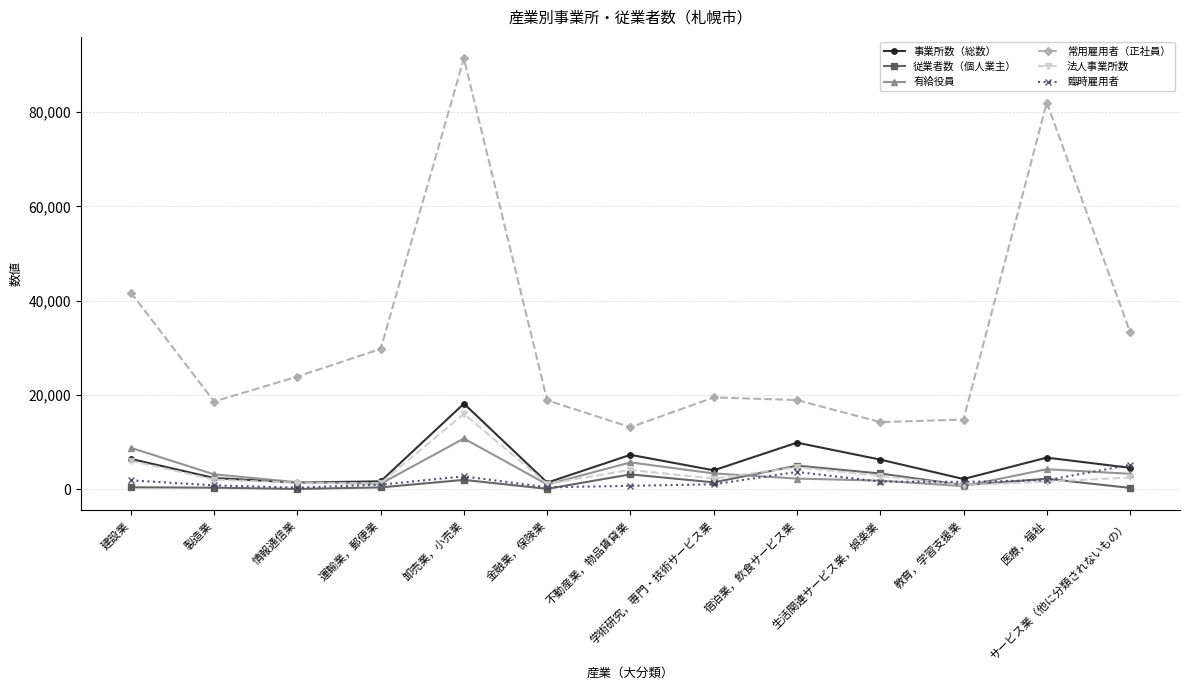

Which series has the widest spread of values?

常用雇用者（正社員）